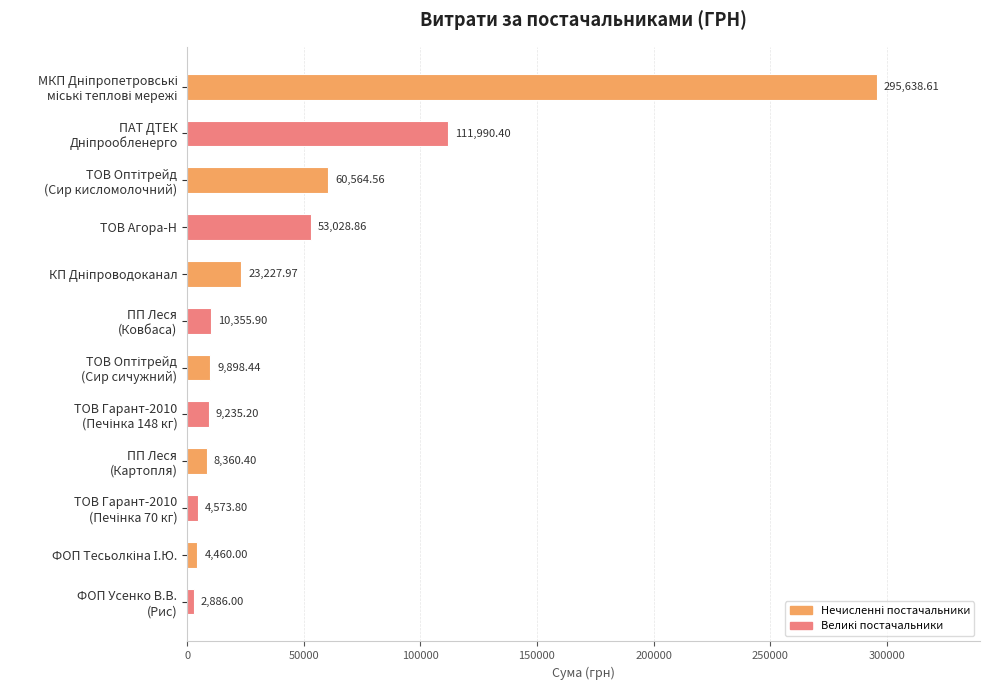

What is the average value?

49518.3